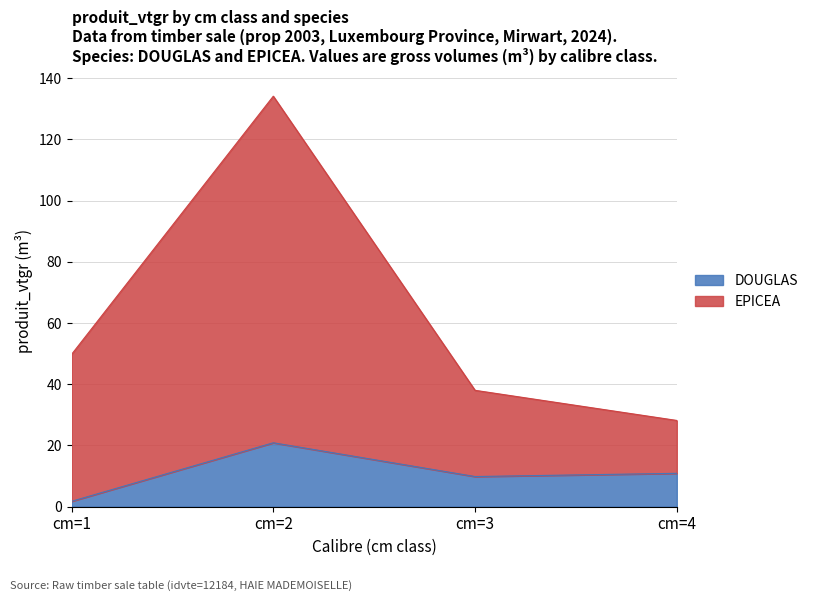

What is the sum of the EPICEA values at cm=4 and cm=1?

77.9